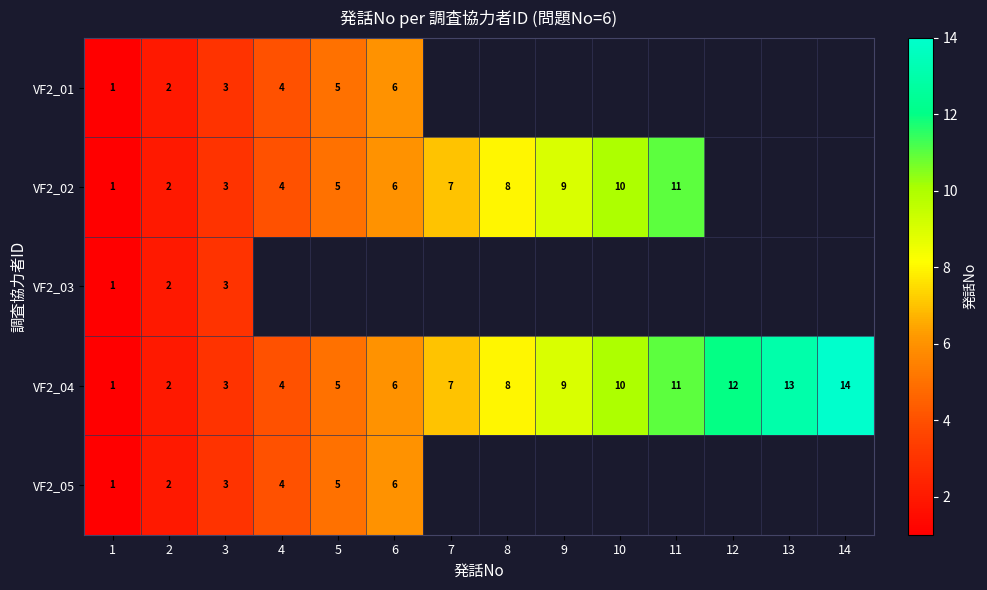

The VF2_04 series shows 8 at 8. True or false?

True